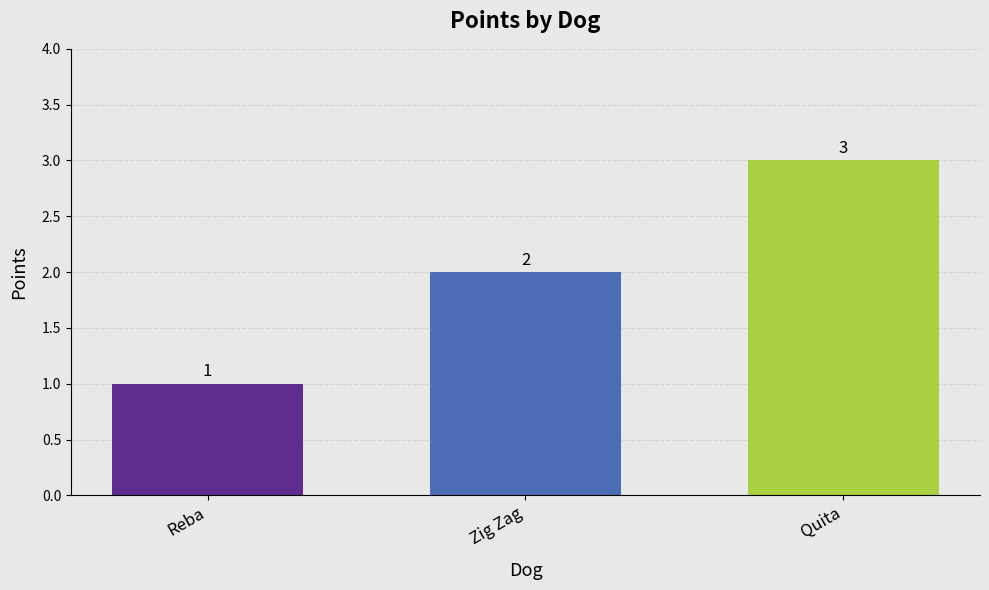

What is the change in value from Zig Zag to Quita?

+1